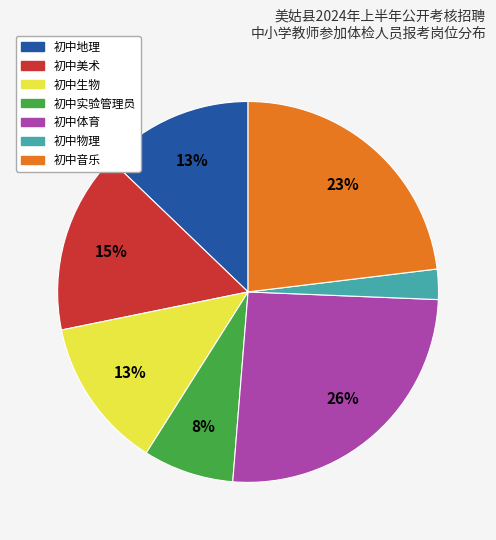

Which has a higher value, 初中生物 or 初中体育?

初中体育